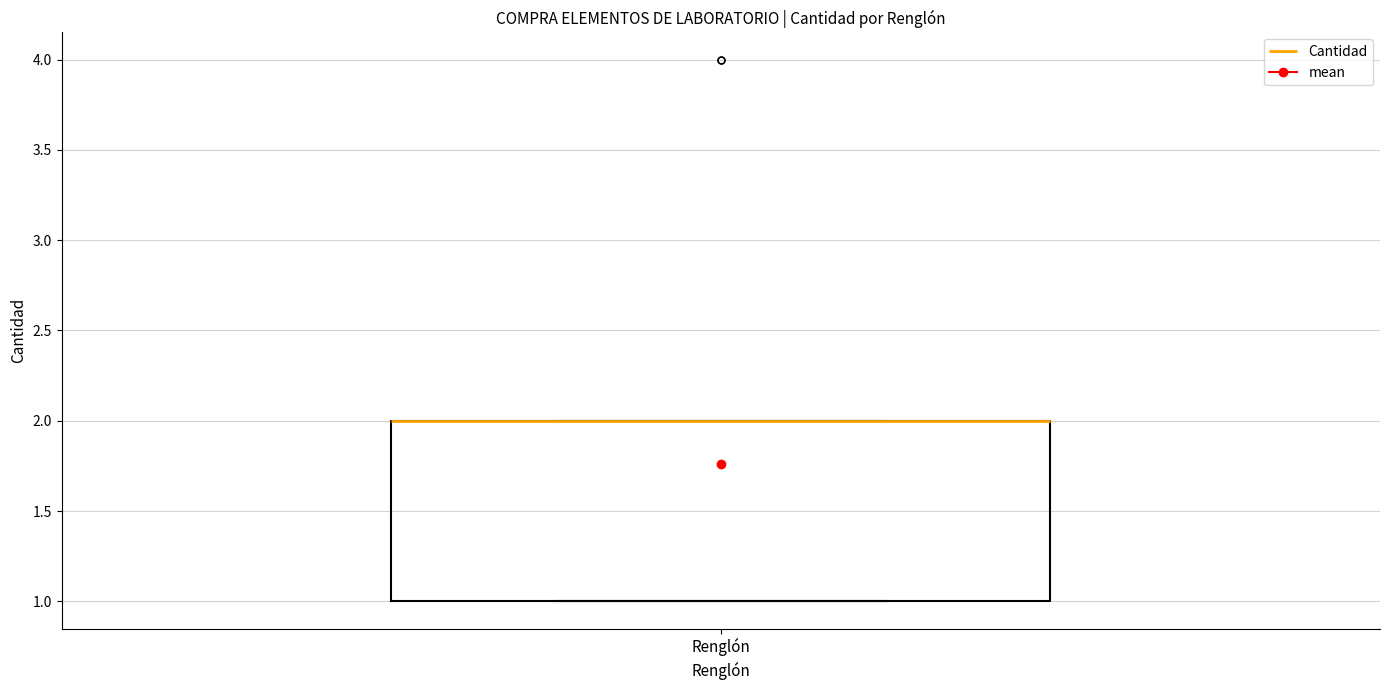

Where is the upper edge of the box for Renglón on the y-axis? The values are not printed on the chart, so give them approximately, as read against the axis.

2